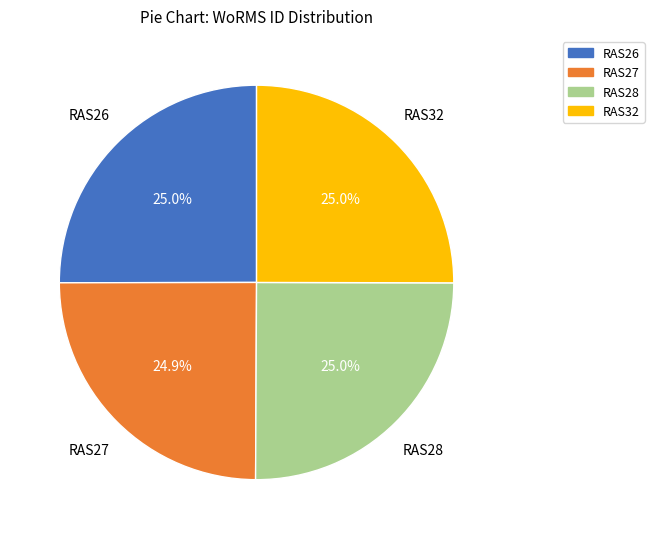

Approximately how many times larger is the value at RAS28 compared to RAS27?

1.0